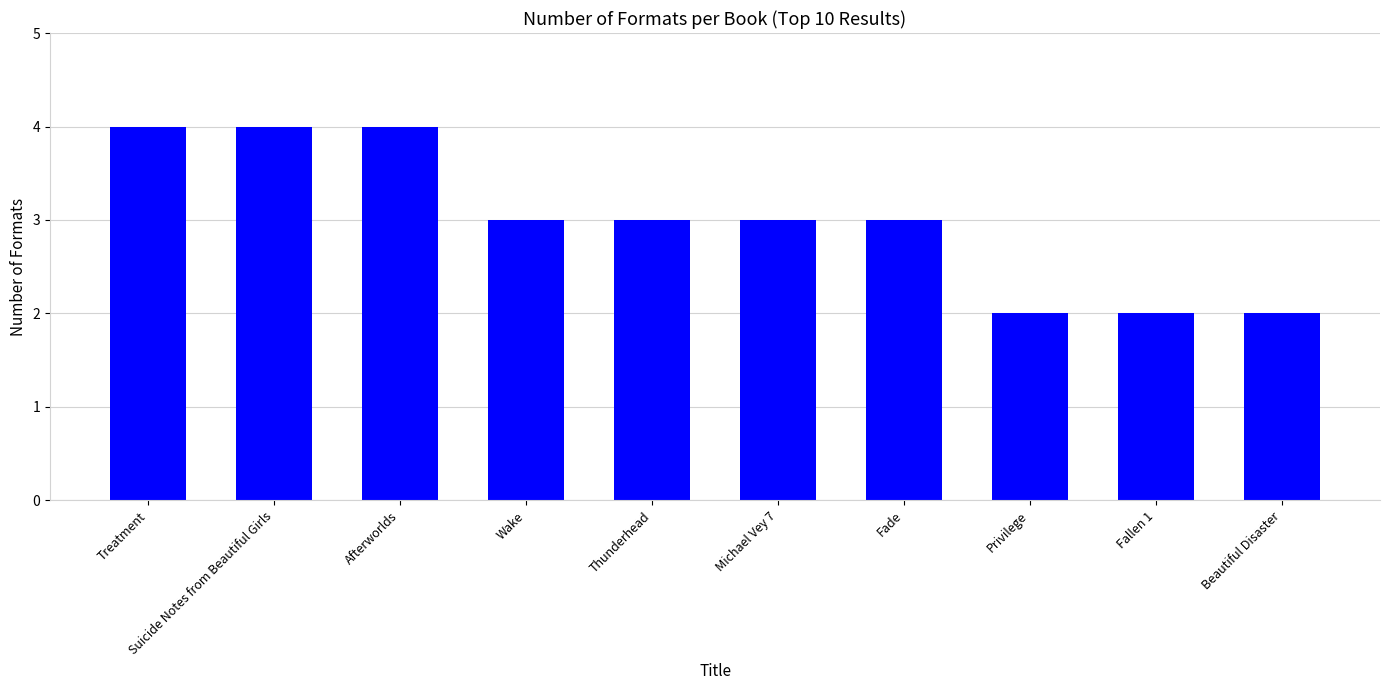

Reading right to left, extract all data points from this chart.

2	2	2	3	3	3	3	4	4	4